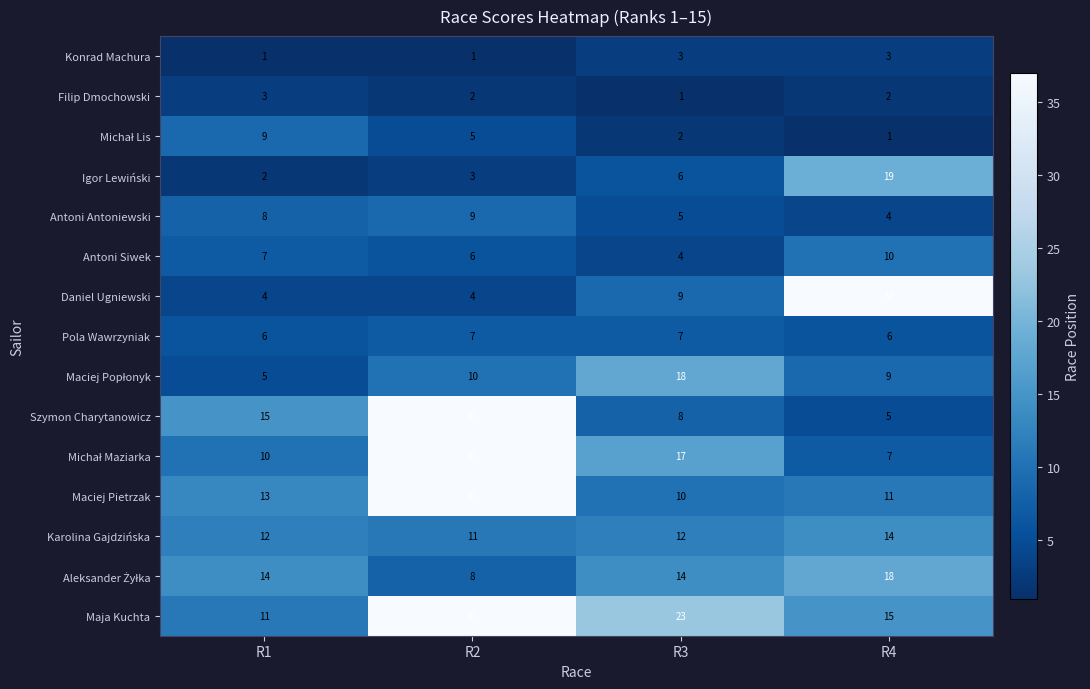

Rank the categories by Antoni Siwek value from lowest to highest.

R3, R2, R1, R4